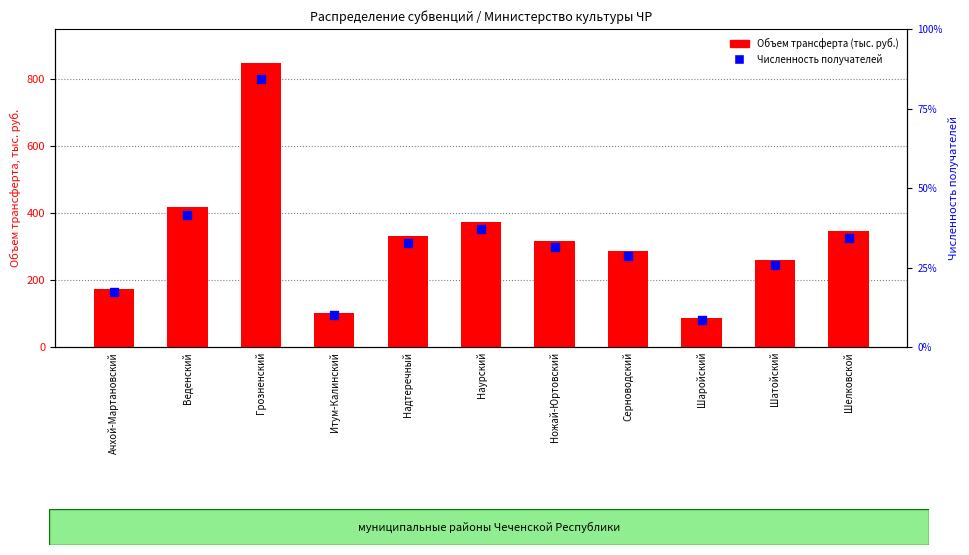

What is the total value across all series at Ножай-Юртовский?

338.8